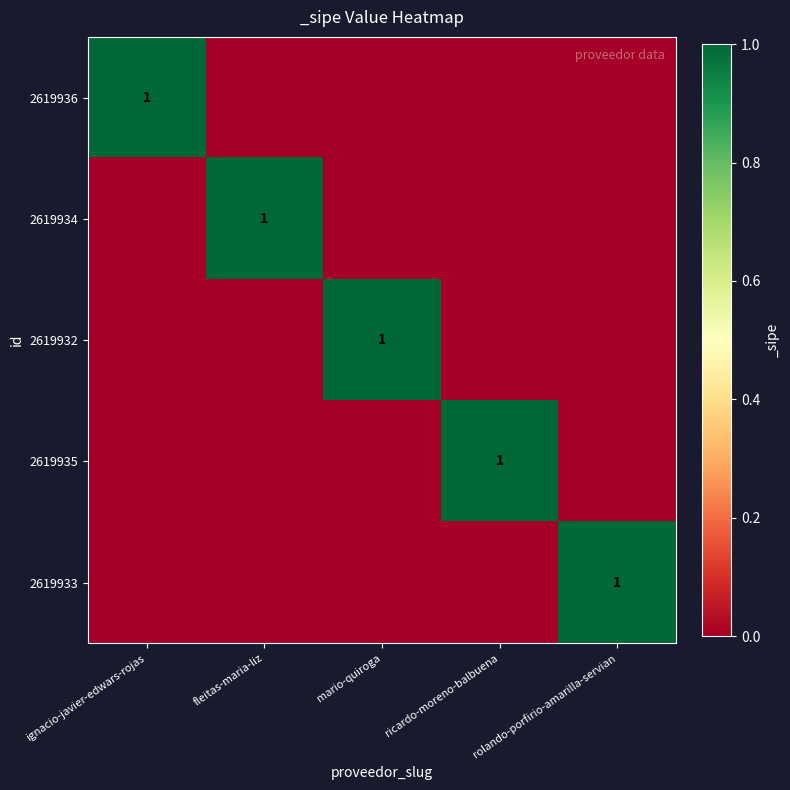

Is it true that 2619932 equals 0 at ignacio-javier-edwars-rojas?

True